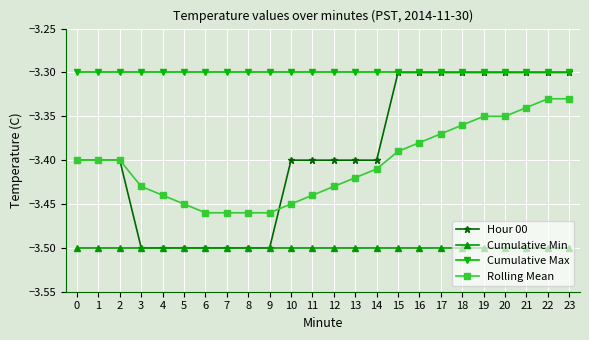

What is the total value across all series at 6?

-13.8